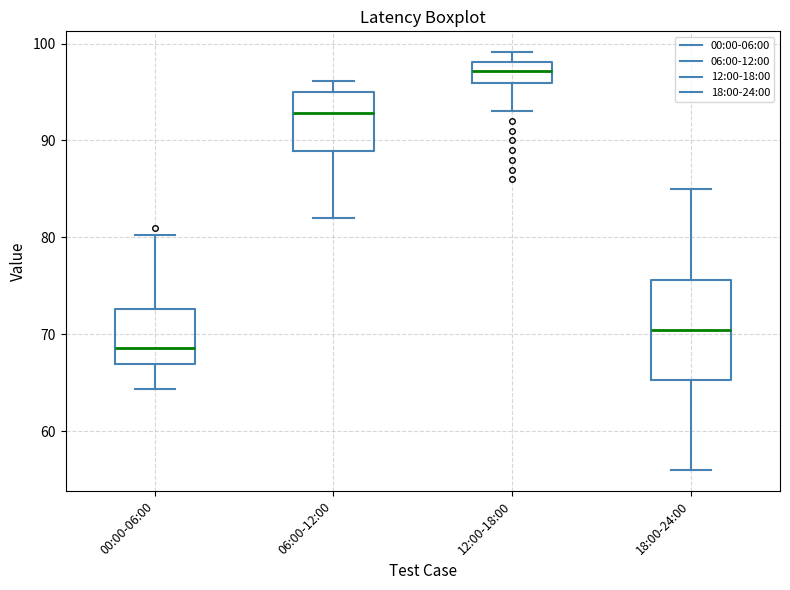

Reading left to right, transcribe this box plot: for each box, give where its median line is, the range the box spans, and where its two whiskers end, as read against the y-axis. The values are not printed on the chart, so give them approximately, as read against the axis.

00:00-06:00: median 69, box 67 to 73, whiskers 64 to 80
06:00-12:00: median 93, box 89 to 95, whiskers 82 to 96
12:00-18:00: median 97, box 96 to 98, whiskers 93 to 99
18:00-24:00: median 70, box 65 to 76, whiskers 56 to 85